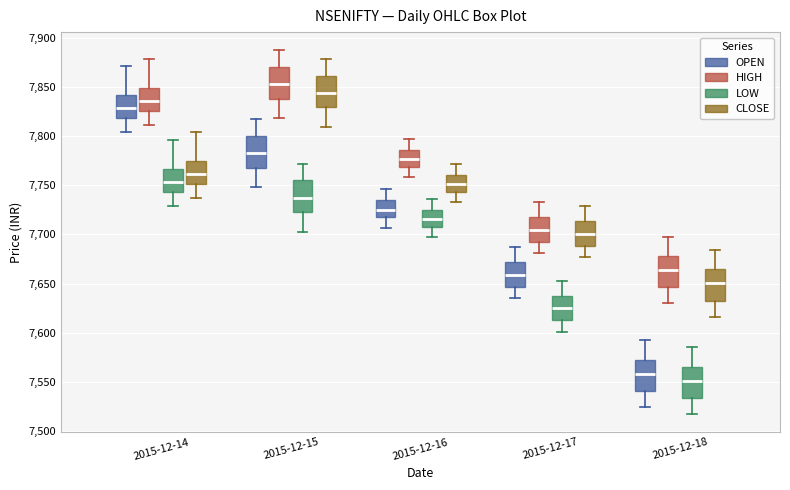

Where does the upper whisker of the box for 2015-12-16 (CLOSE) end on the y-axis? The values are not printed on the chart, so give them approximately, as read against the axis.

7770